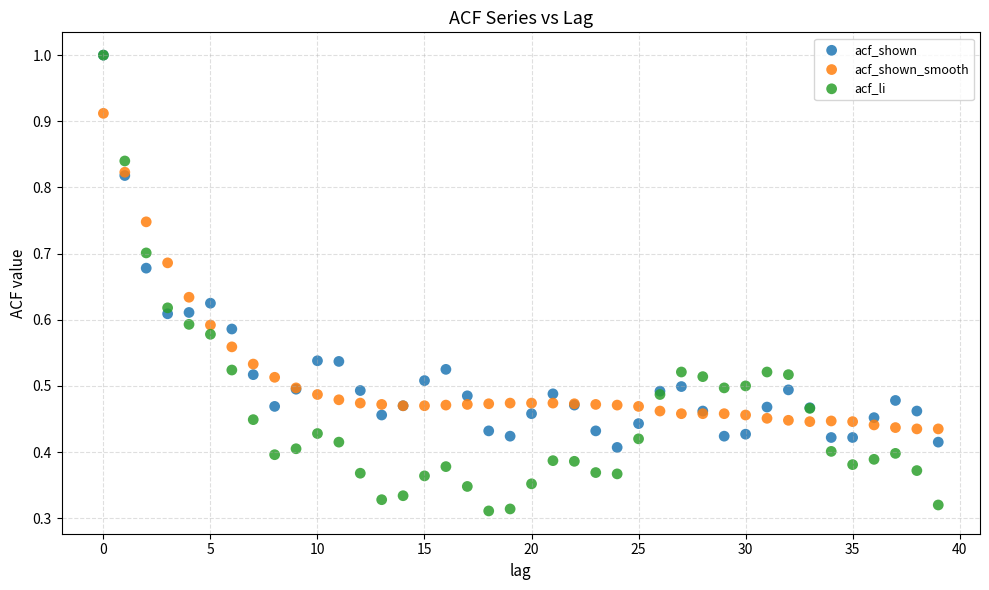

What are all the series names shown in the legend?

acf_shown, acf_shown_smooth, acf_li